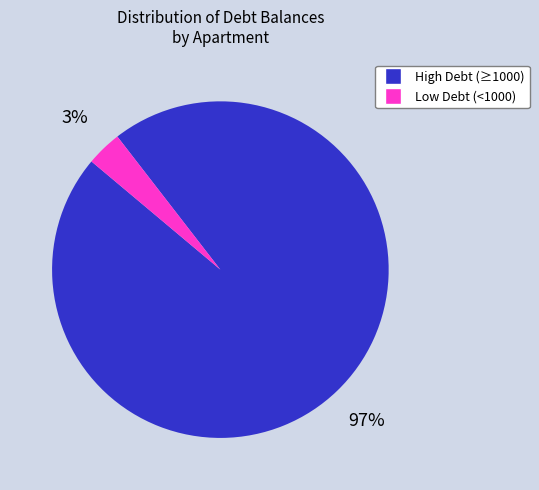

To the nearest percent, what is the average slice percentage?

50%